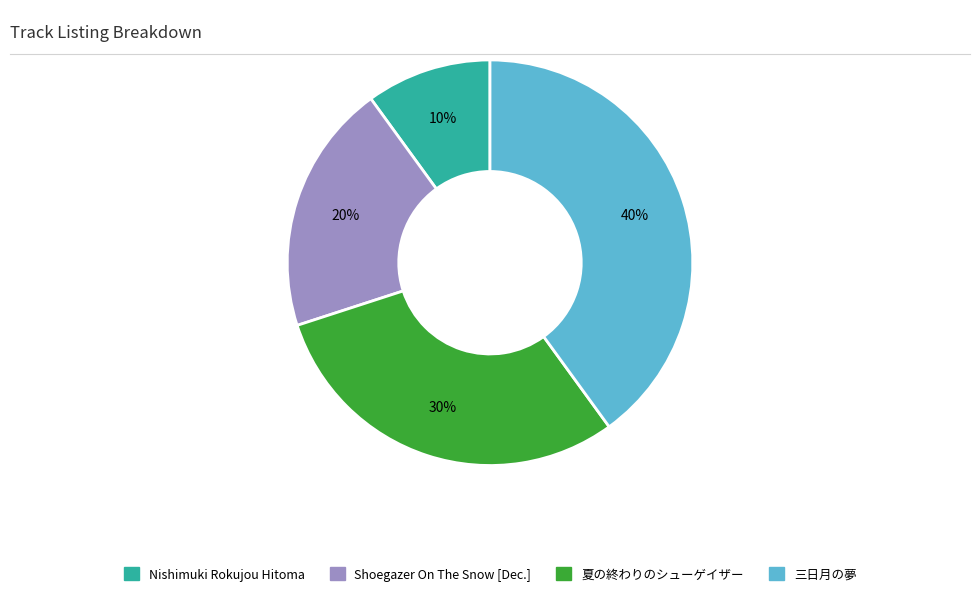

True or false: Nishimuki Rokujou Hitoma accounts for 4% of the total.

False